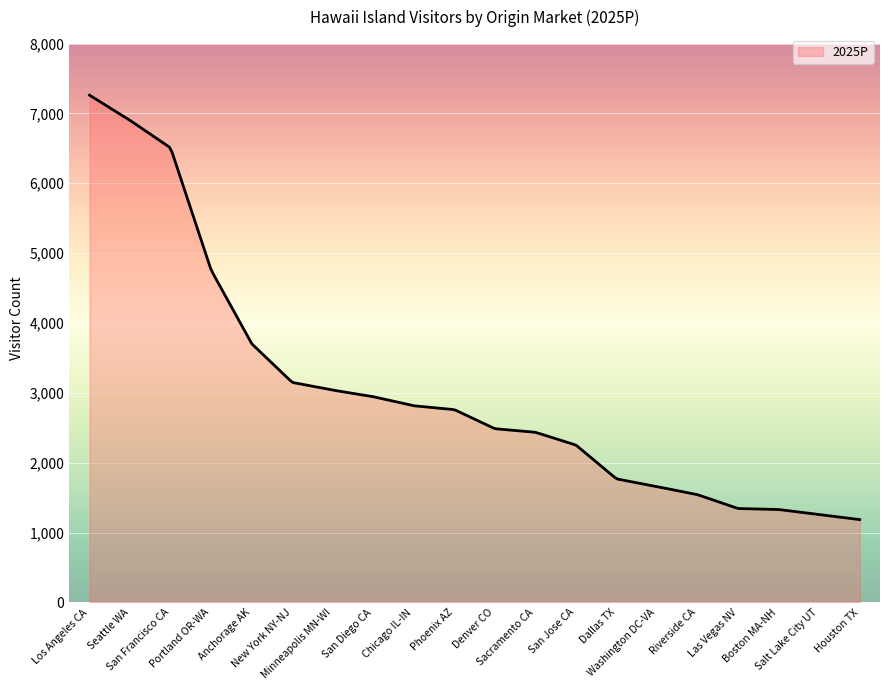

What is the greatest value displayed?

7260.2